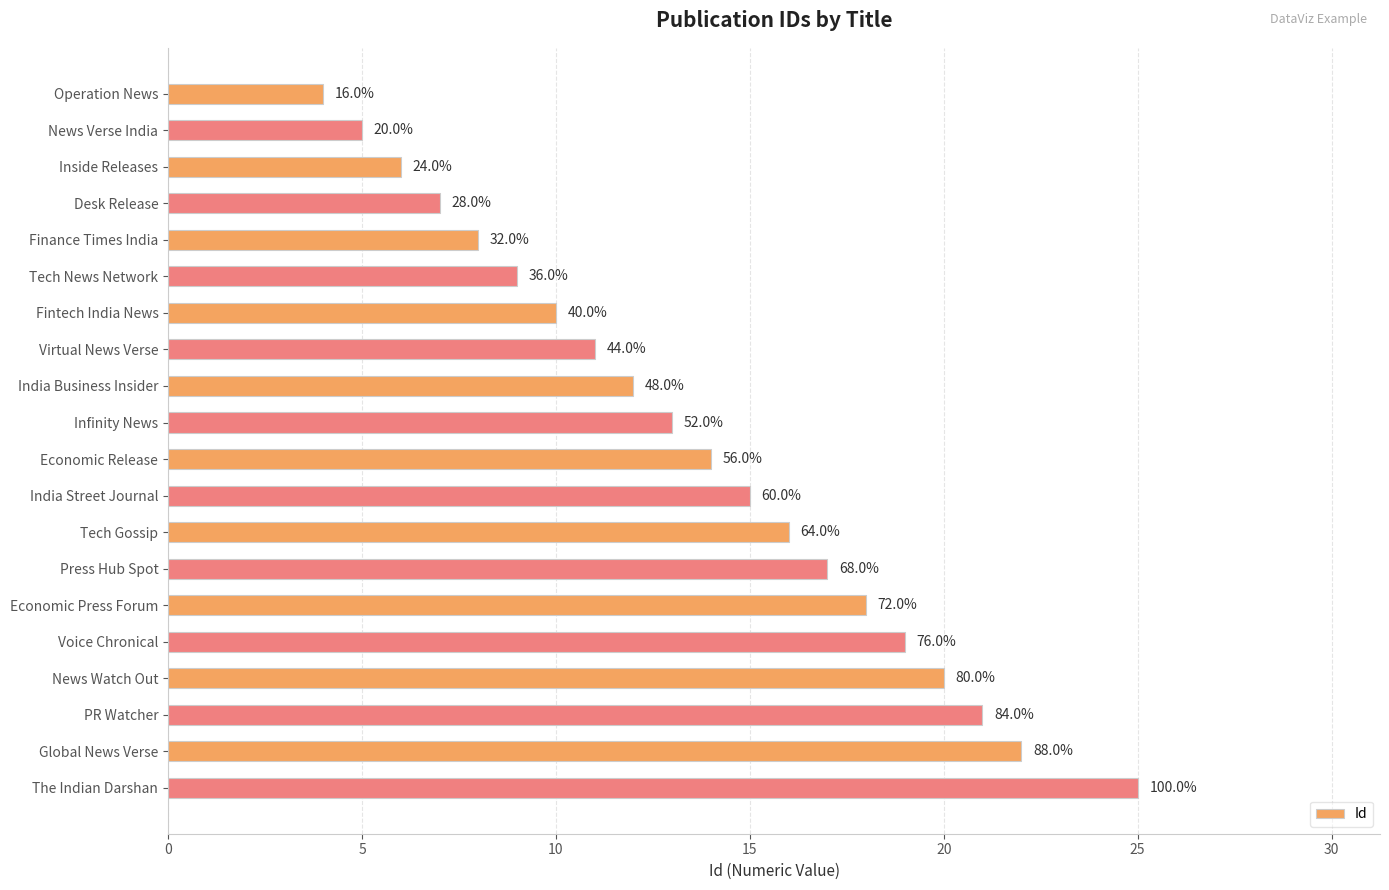

What is the difference between the maximum and minimum values?

21